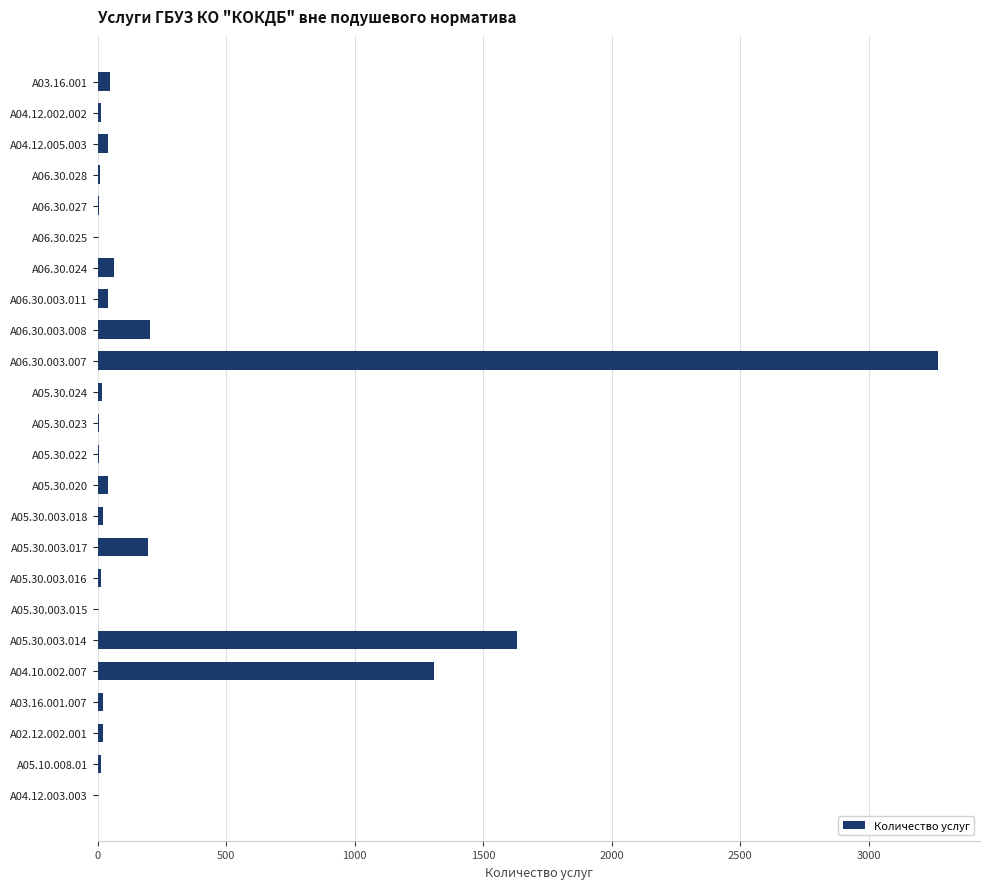

Which category has the highest value across all series?

A06.30.003.007